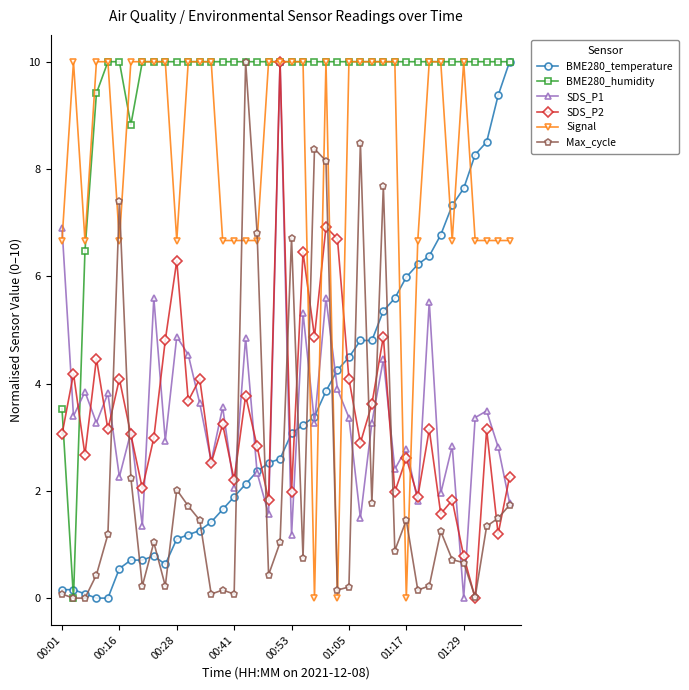

What is the highest value of the BME280_humidity series?

10.0